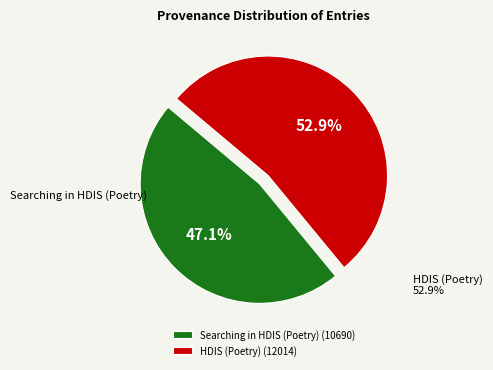

How many slices are in this pie chart?

2